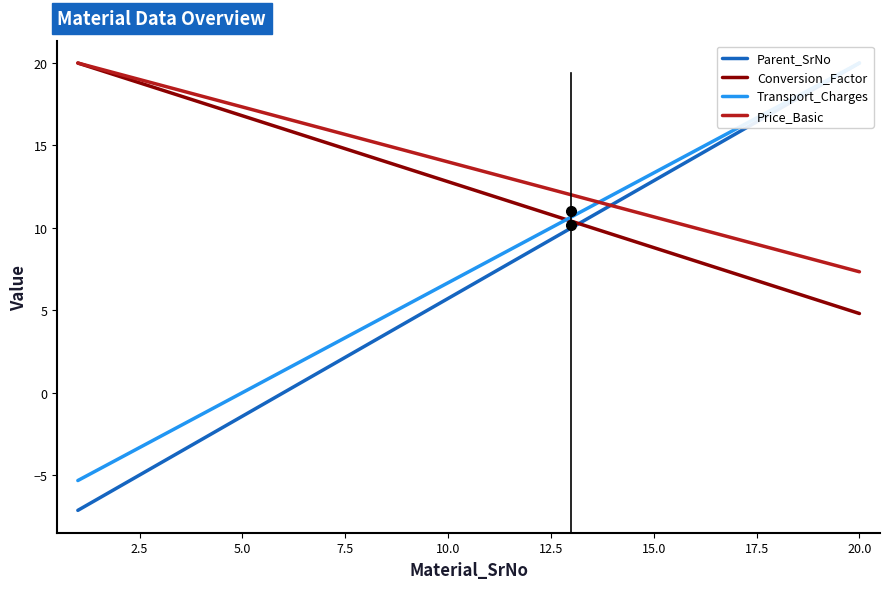

What is the lowest value of the Conversion_Factor series?

4.8